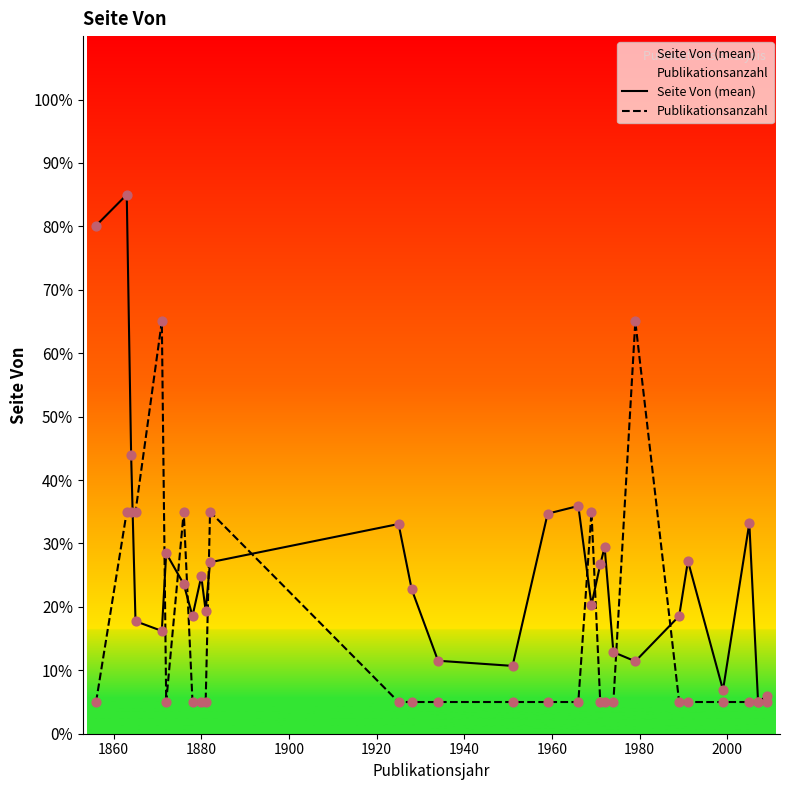

At how many categories does at least one series exceed 69?

2